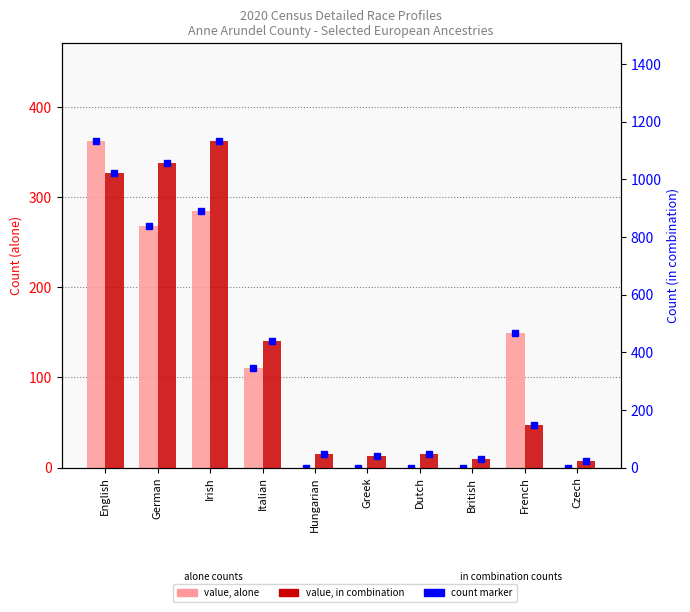

How many data points does each series have?

10